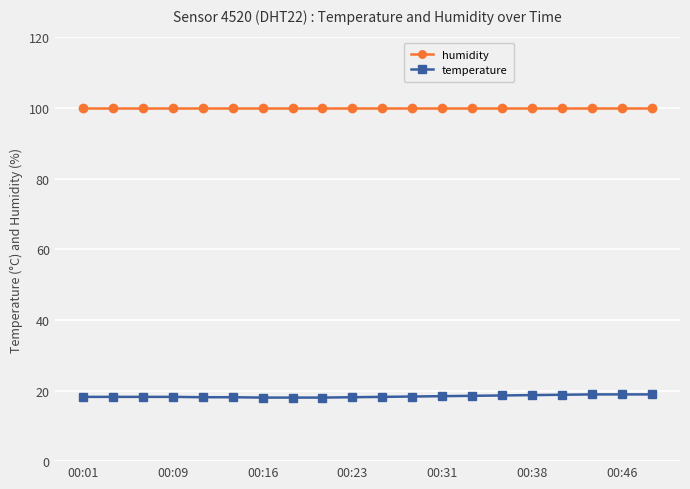

What is the value of the temperature point at the 12th from the left?

18.3